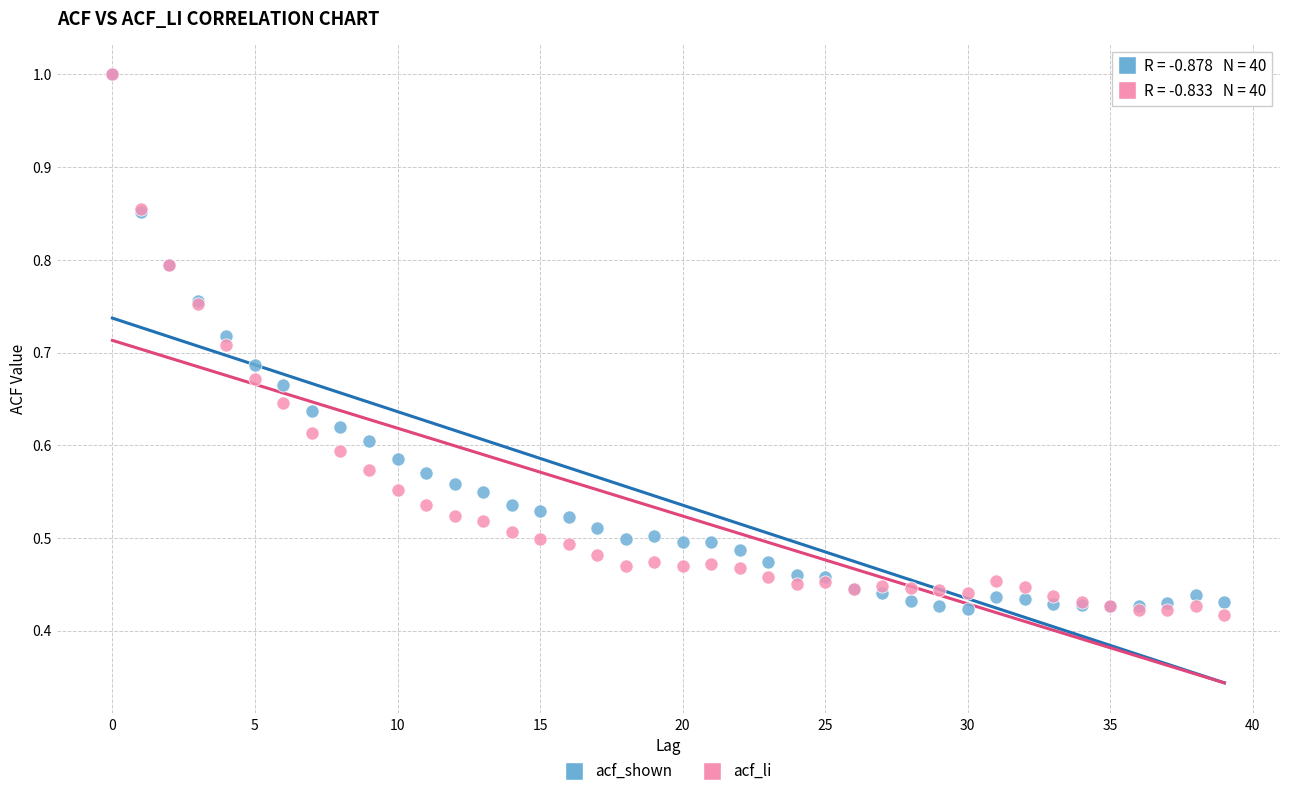

What are all the series names shown in the legend?

acf_shown, acf_li